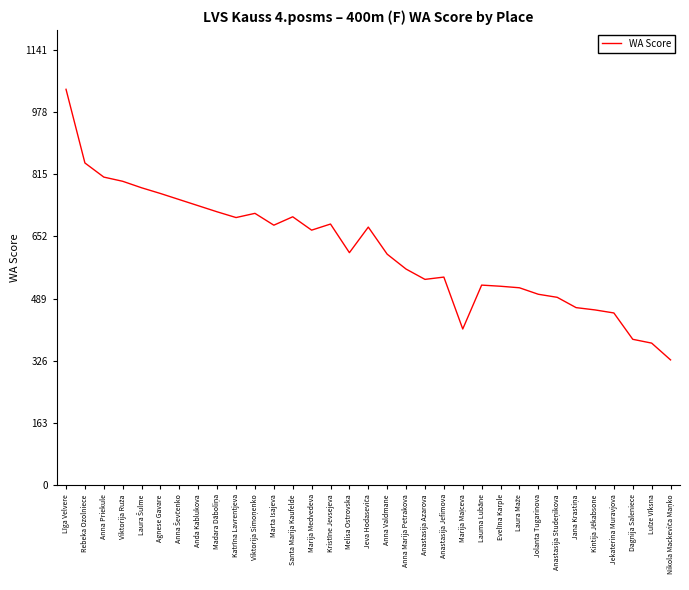

Which has a higher value, Marija Medvedeva or Katrīna Lavrentjeva?

Katrīna Lavrentjeva